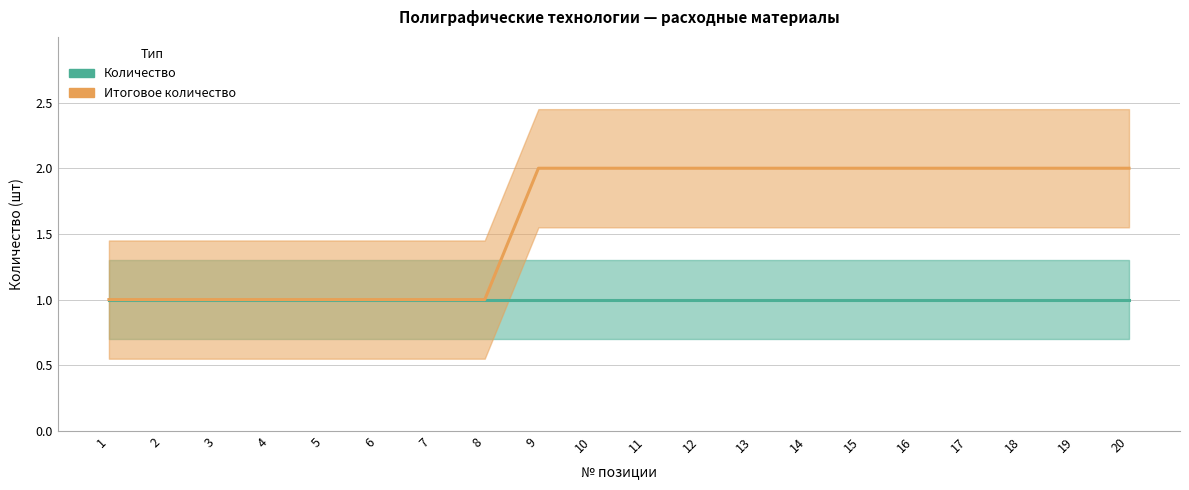

How many lines are shown in the chart?

2